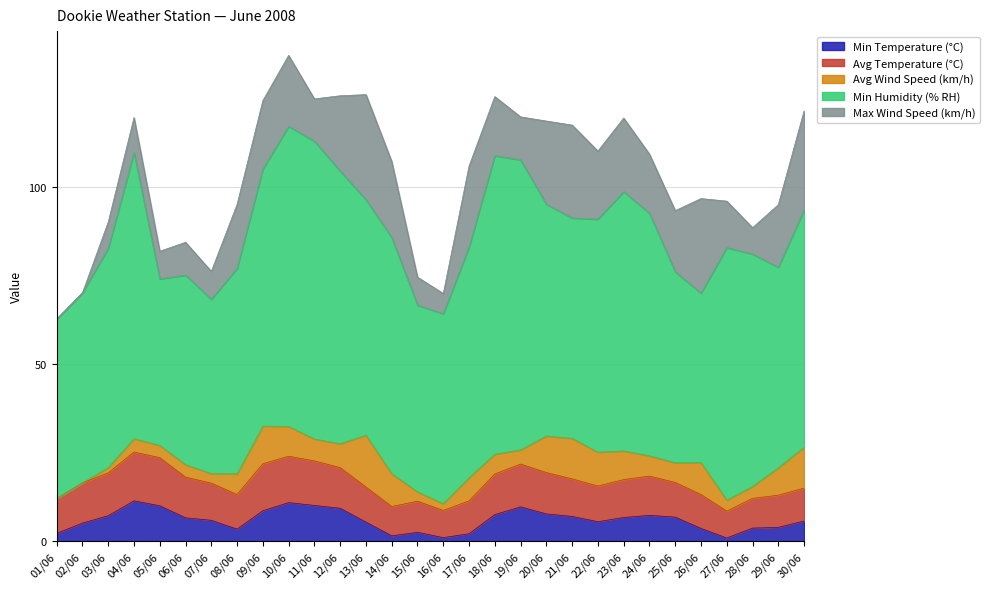

Is the value of Min Humidity (% RH) at 11/06 greater than the value of Max Wind Speed (km/h) at 18/06?

Yes